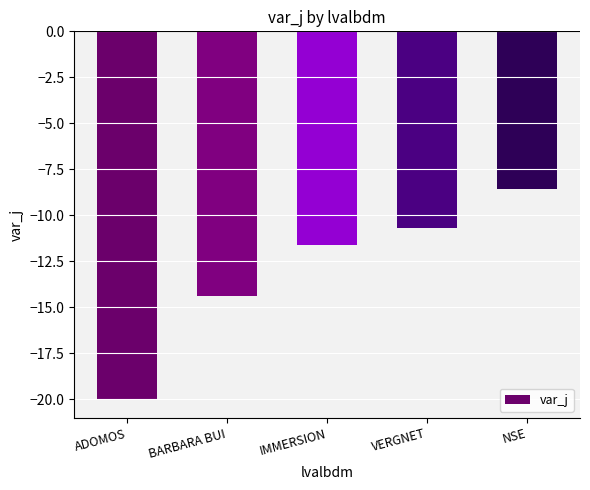

What is the difference between the maximum and second lowest values?

5.8